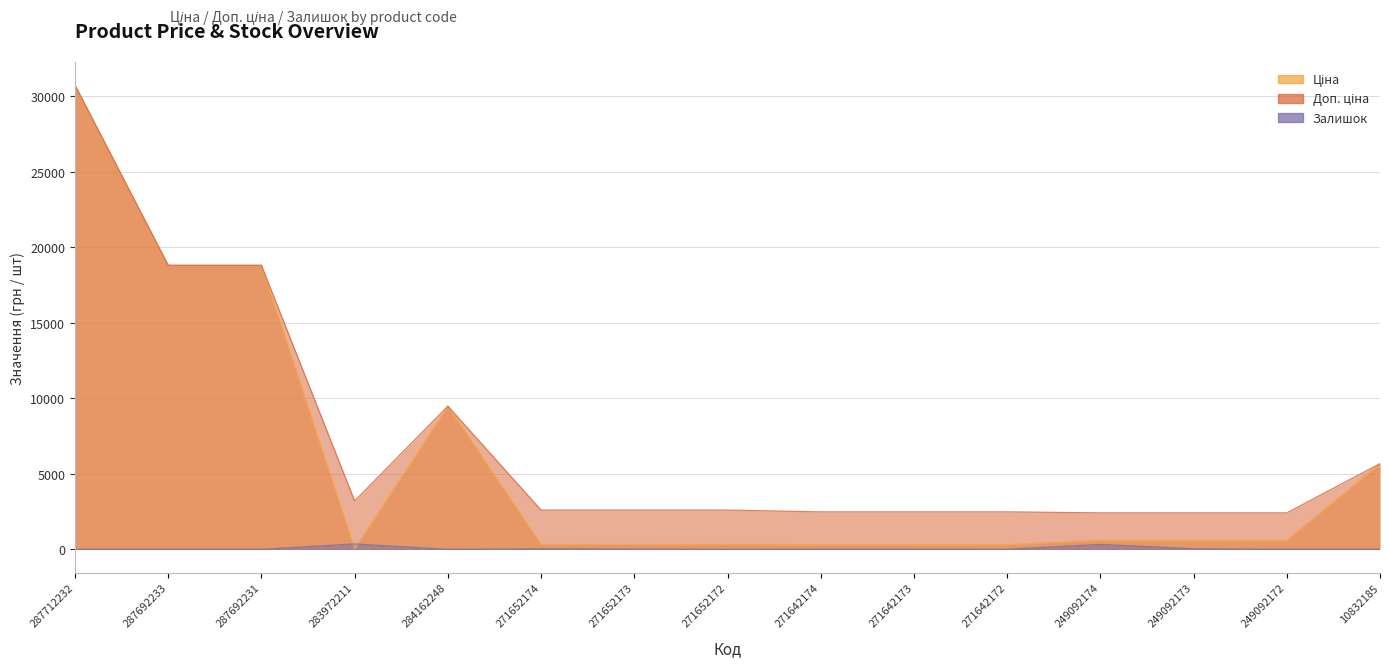

Which series has the largest range (max minus min)?

Ціна